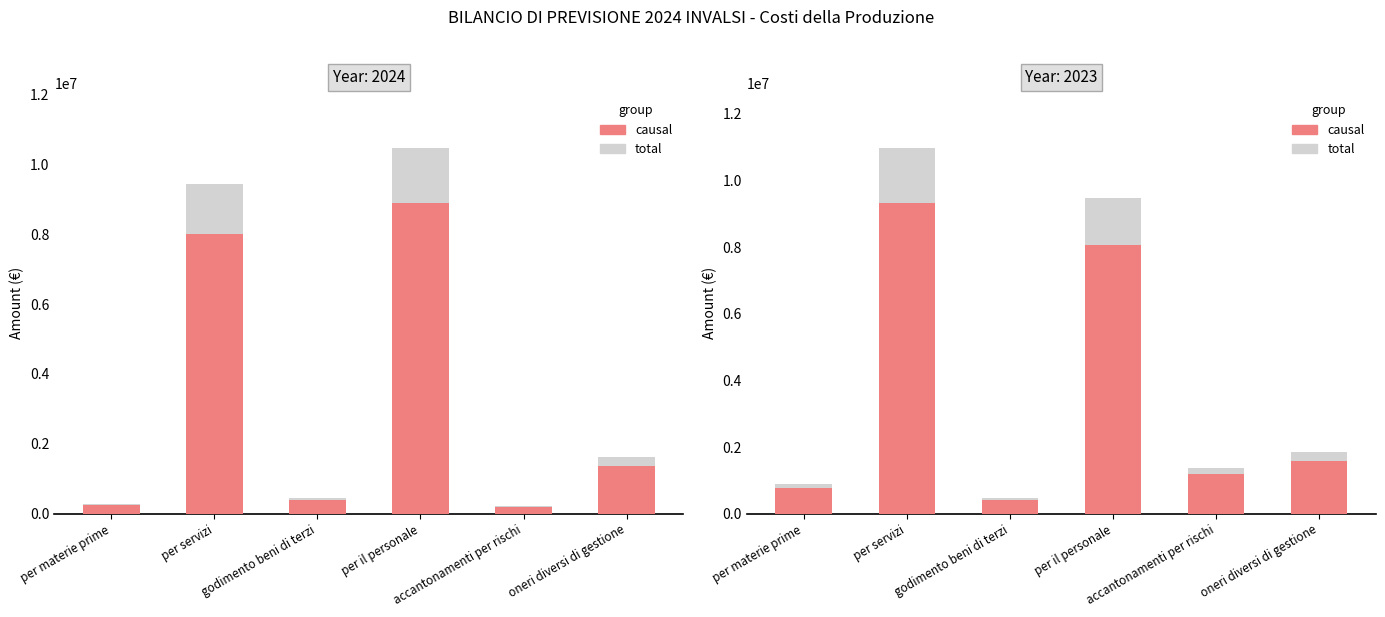

True or false: causal has a value of 4318056.2 at per il personale.

False